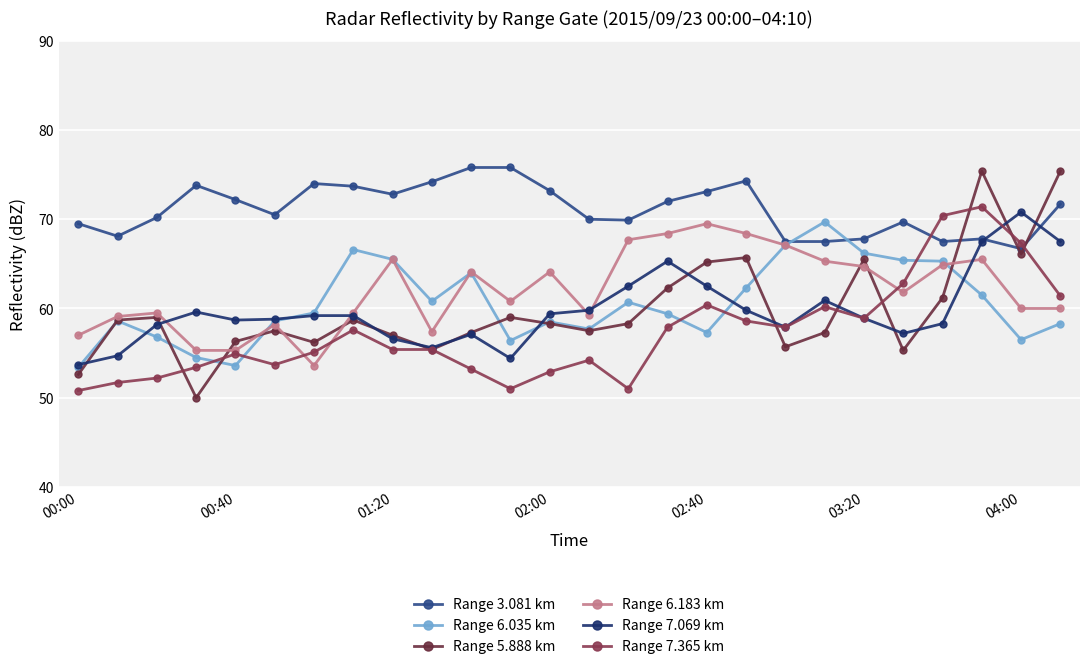

At which category is the sum across all series the highest?

23